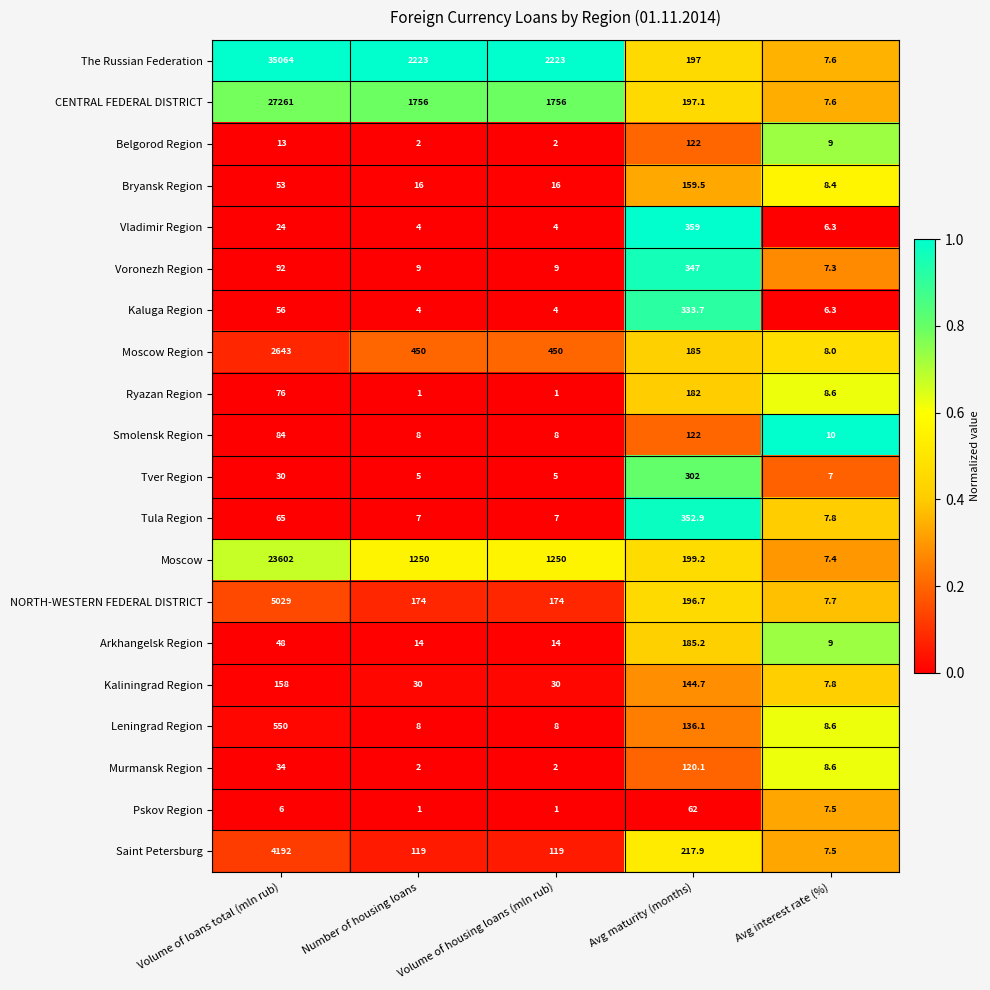

What value does the Vladimir Region series have at Avg interest rate (%)?

6.3